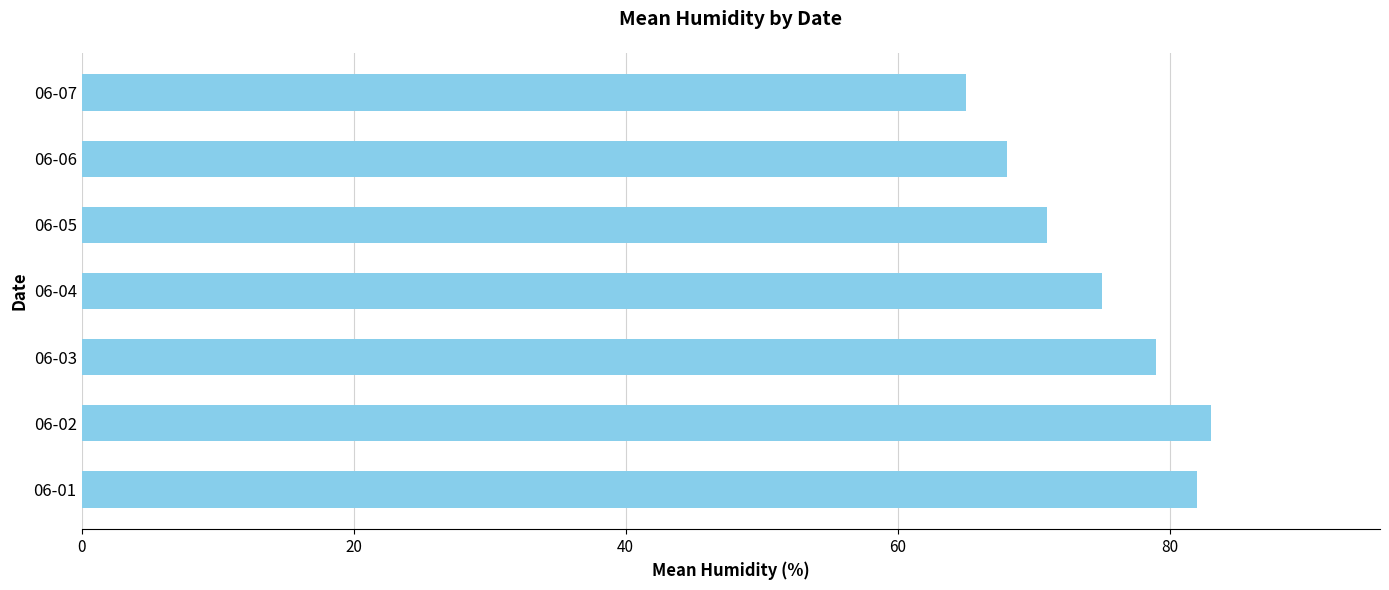

What is the ratio of the value at 06-06 to the value at 06-01?

0.8